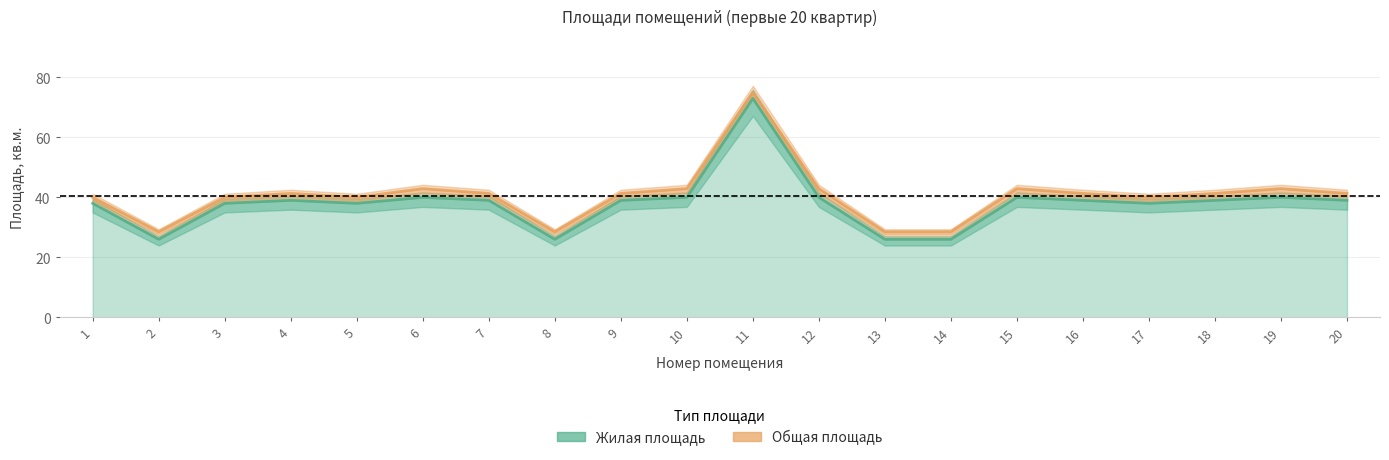

The value of Жилая площадь at 5 is 38.0. True or false?

True